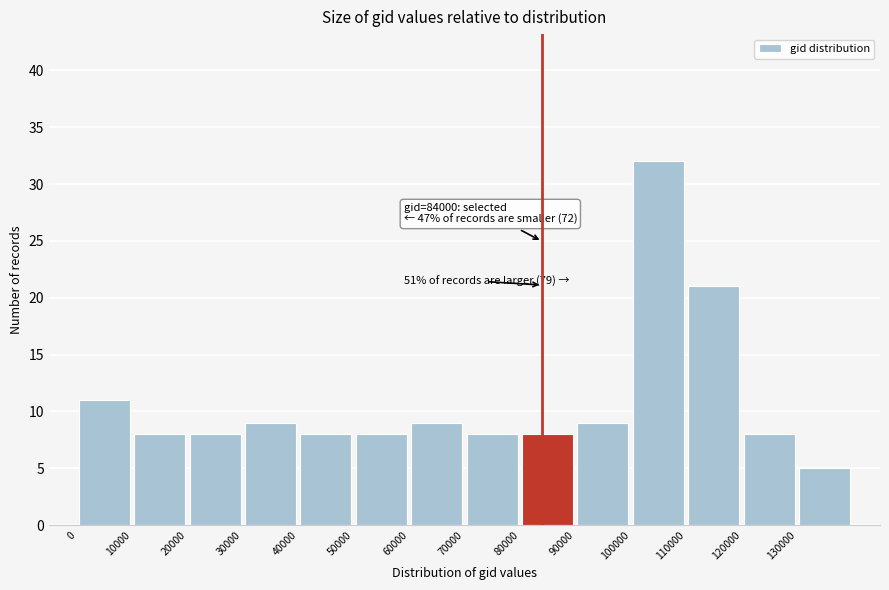

Which range on the x-axis has the tallest bar?

100000 to 110000